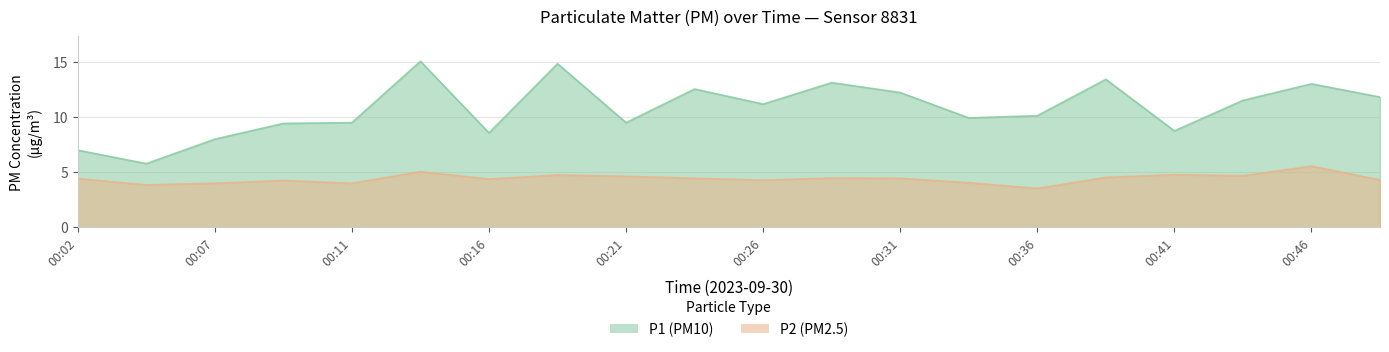

Reading right to left, list all the values displayed in this chart.

P1: 11.8	13.0	11.5	8.8	13.4	10.1	9.9	12.2	13.1	11.2	12.6	9.5	14.8	8.6	15.1	9.5	9.4	8.0	5.8	7.0
P2: 4.3	5.5	4.7	4.8	4.5	3.5	4.0	4.5	4.5	4.3	4.5	4.6	4.8	4.4	5.0	4.0	4.2	4.0	3.9	4.4